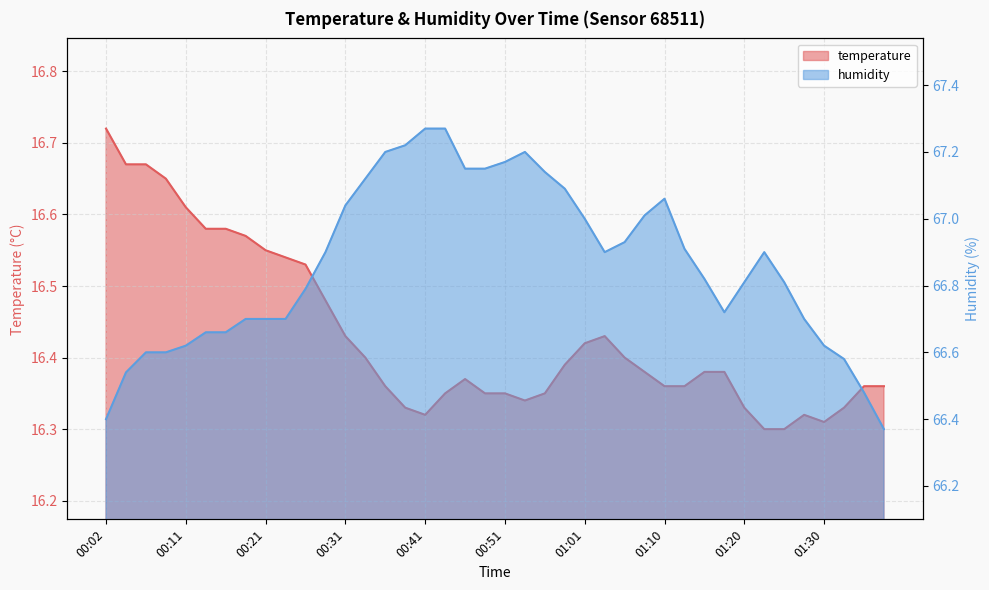

Reading left to right, transcribe all the data shown in this chart.

temperature: 16.7	16.7	16.7	16.6	16.6	16.6	16.6	16.6	16.6	16.5	16.5	16.5	16.4	16.4	16.4	16.3	16.3	16.4	16.4	16.4	16.4	16.3	16.4	16.4	16.4	16.4	16.4	16.4	16.4	16.4	16.4	16.4	16.3	16.3	16.3	16.3	16.3	16.3	16.4	16.4
humidity: 66.4	66.5	66.6	66.6	66.6	66.7	66.7	66.7	66.7	66.7	66.8	66.9	67.0	67.1	67.2	67.2	67.3	67.3	67.2	67.2	67.2	67.2	67.1	67.1	67.0	66.9	66.9	67.0	67.1	66.9	66.8	66.7	66.8	66.9	66.8	66.7	66.6	66.6	66.5	66.4